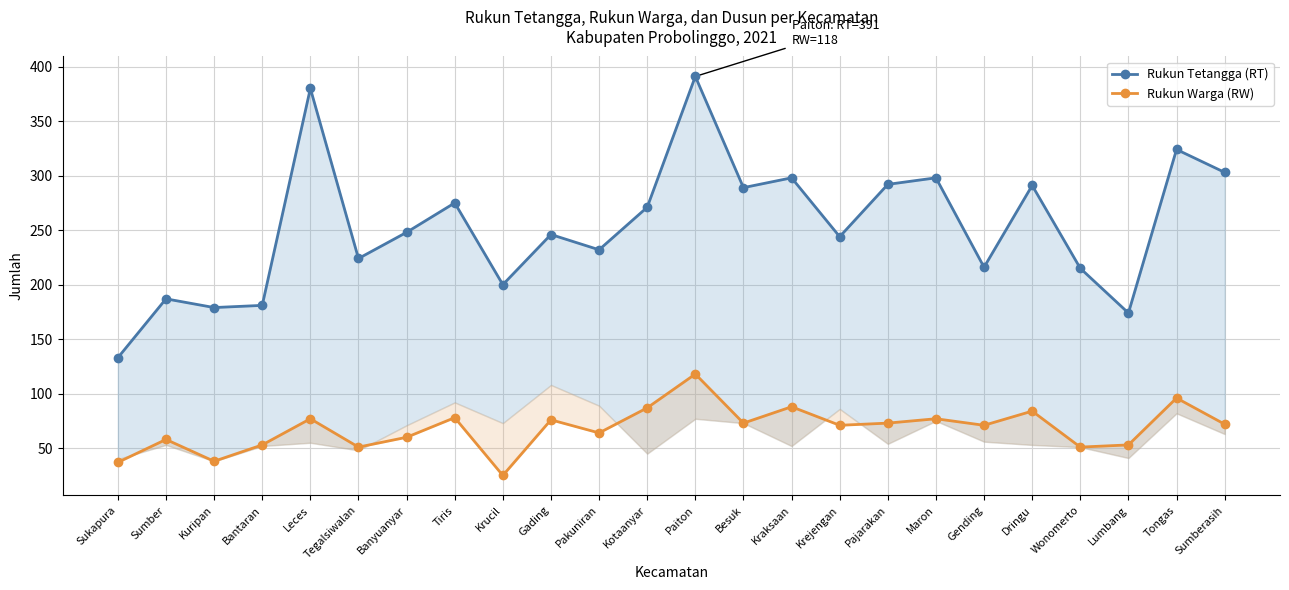

Which series changed the most between Pajarakan and Lumbang?

Rukun Tetangga (RT)